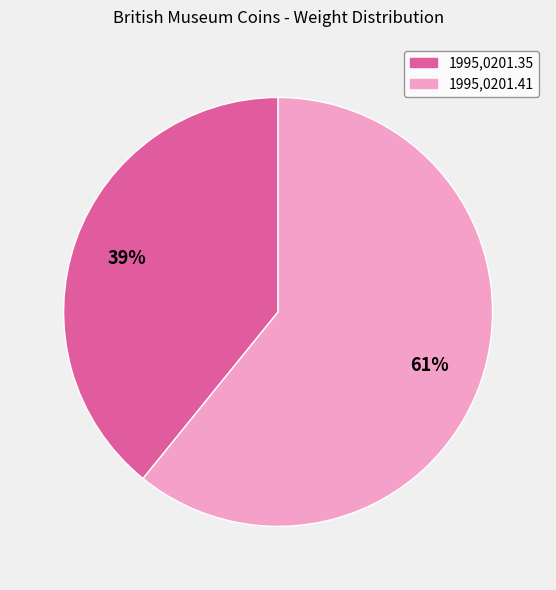

Which slice is the smallest?

1995,0201.35